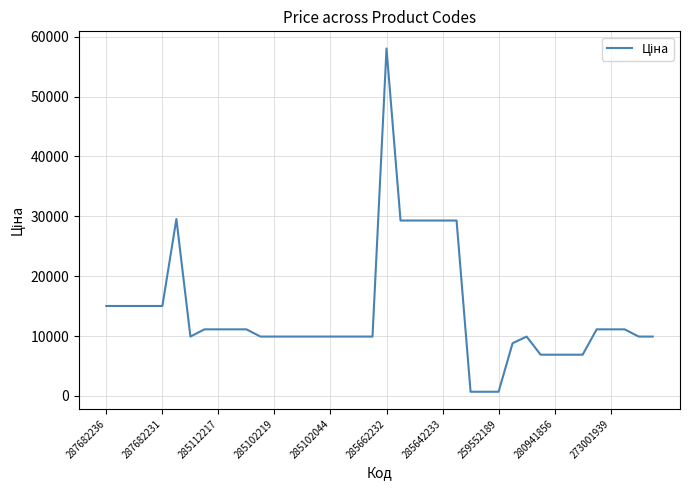

What is the difference between the maximum and minimum values?

57347.9